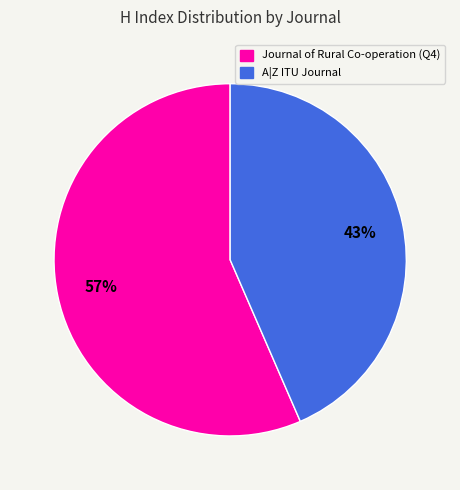

Is there any slice that represents more than half of the pie?

Yes